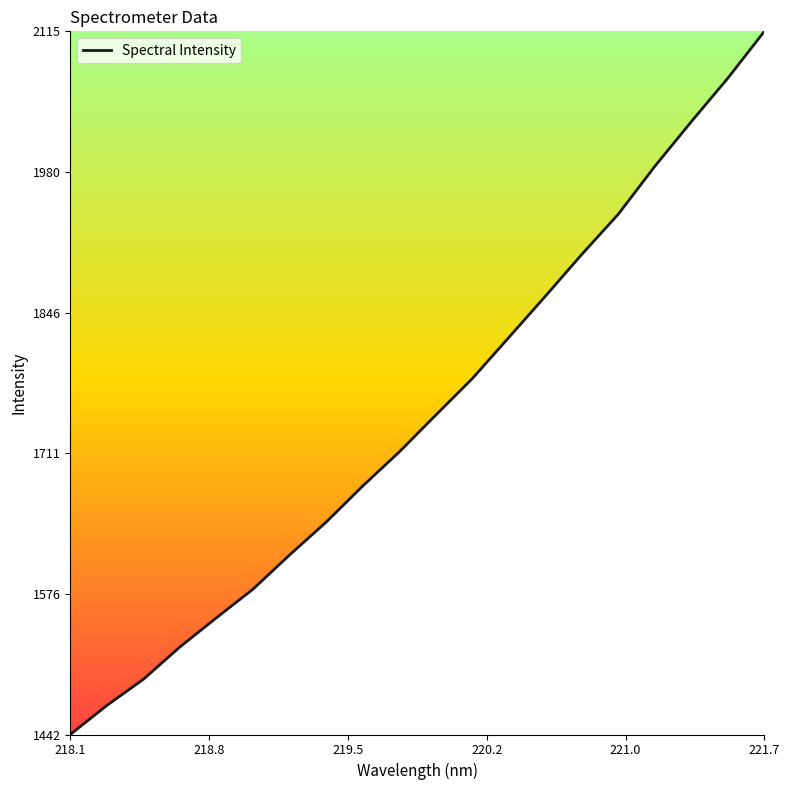

What is the minimum value shown in the chart?

1442.3